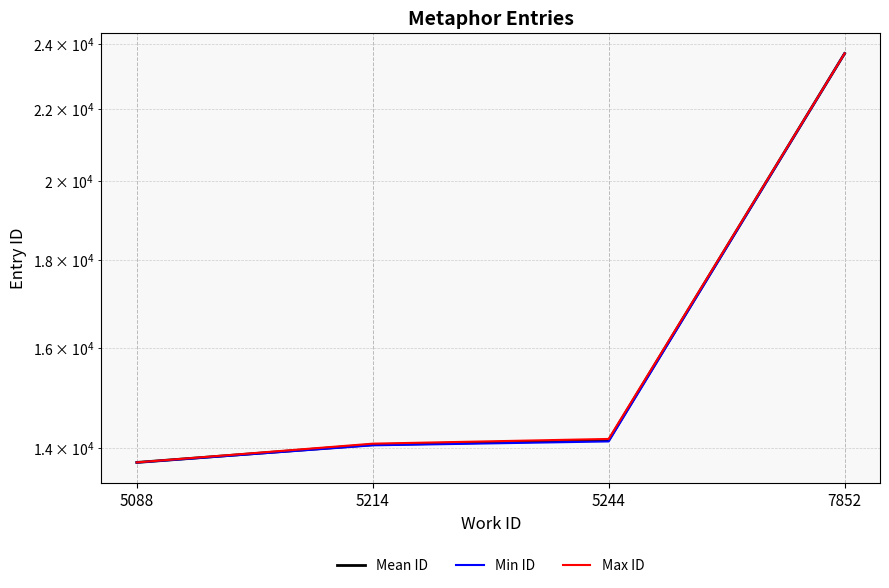

Count the number of data series in this chart.

3